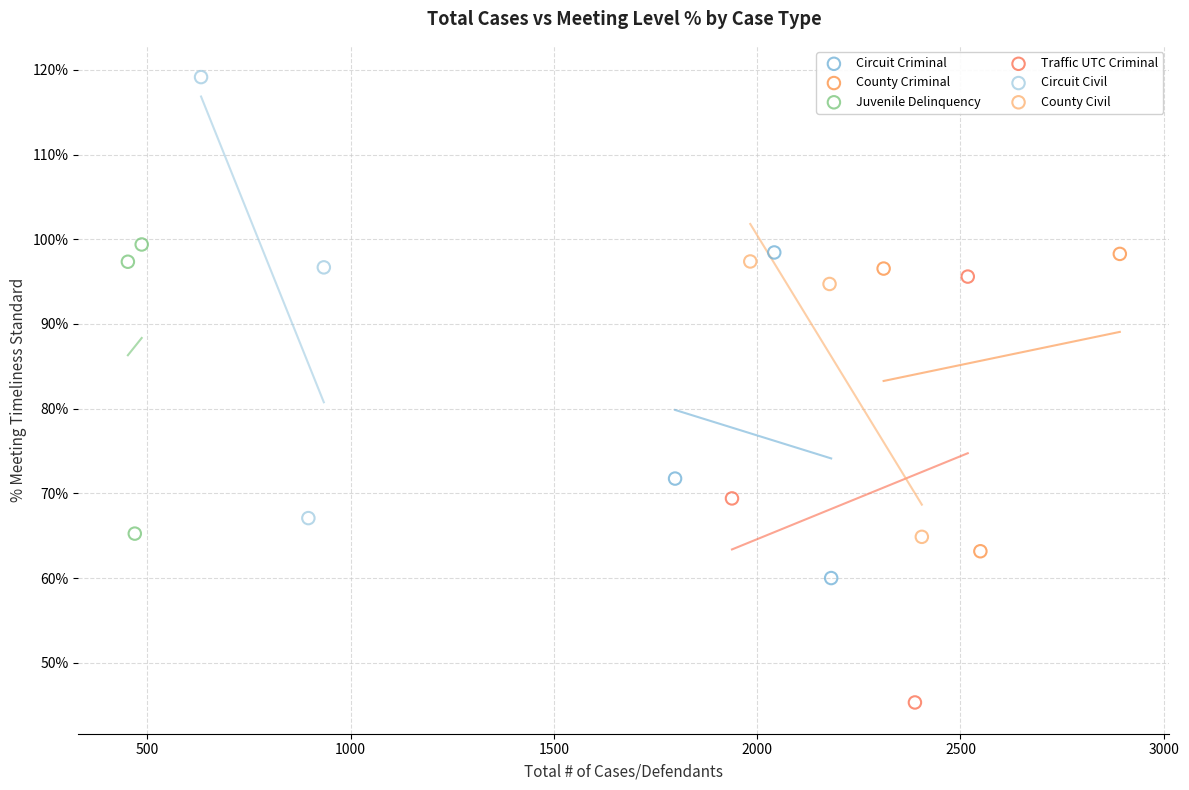

Which series contains the highest Y value?

Circuit Civil